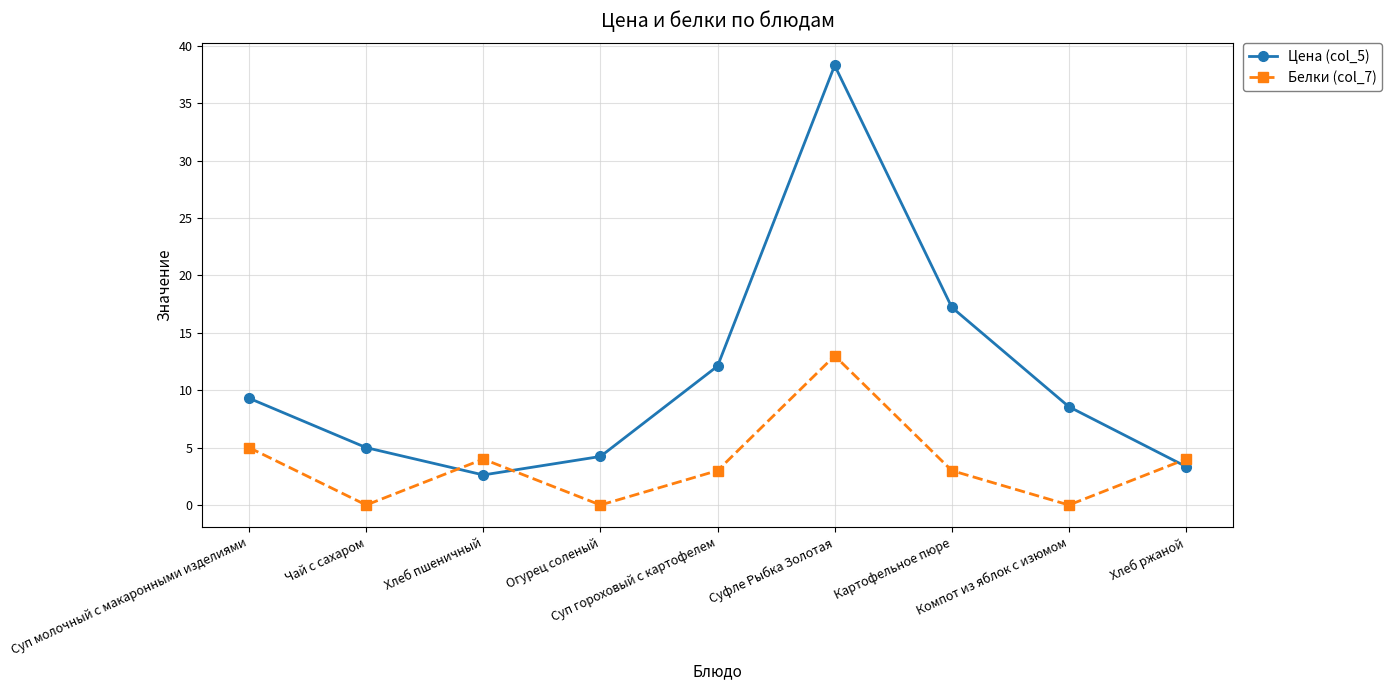

After their last crossing, which series has the higher values: Цена (col_5) or Белки (col_7)?

Белки (col_7)